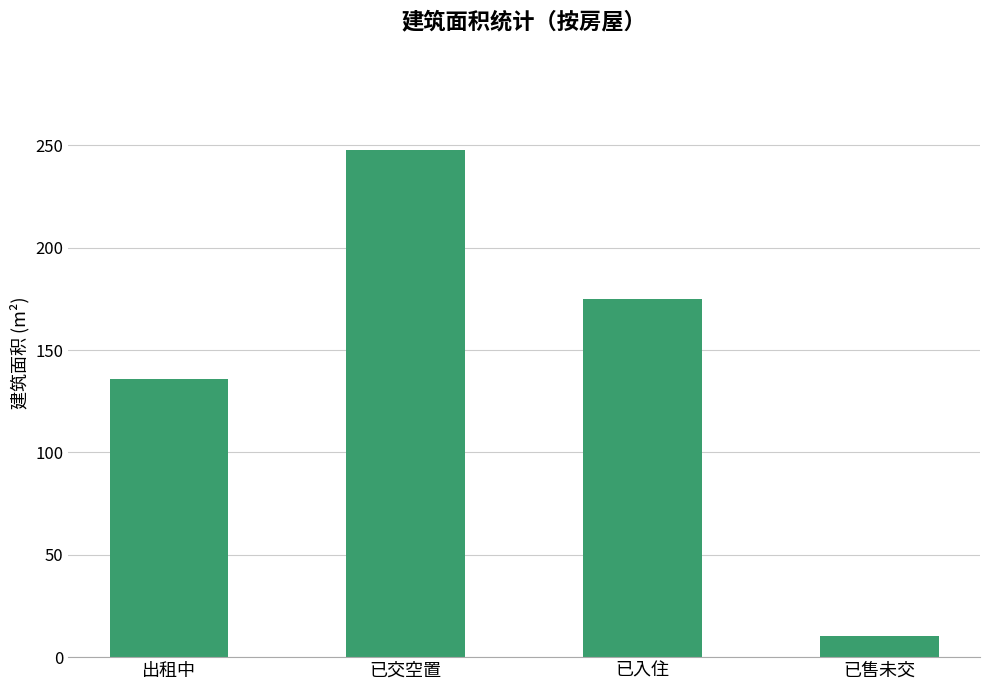

How many data points does each series have?

4